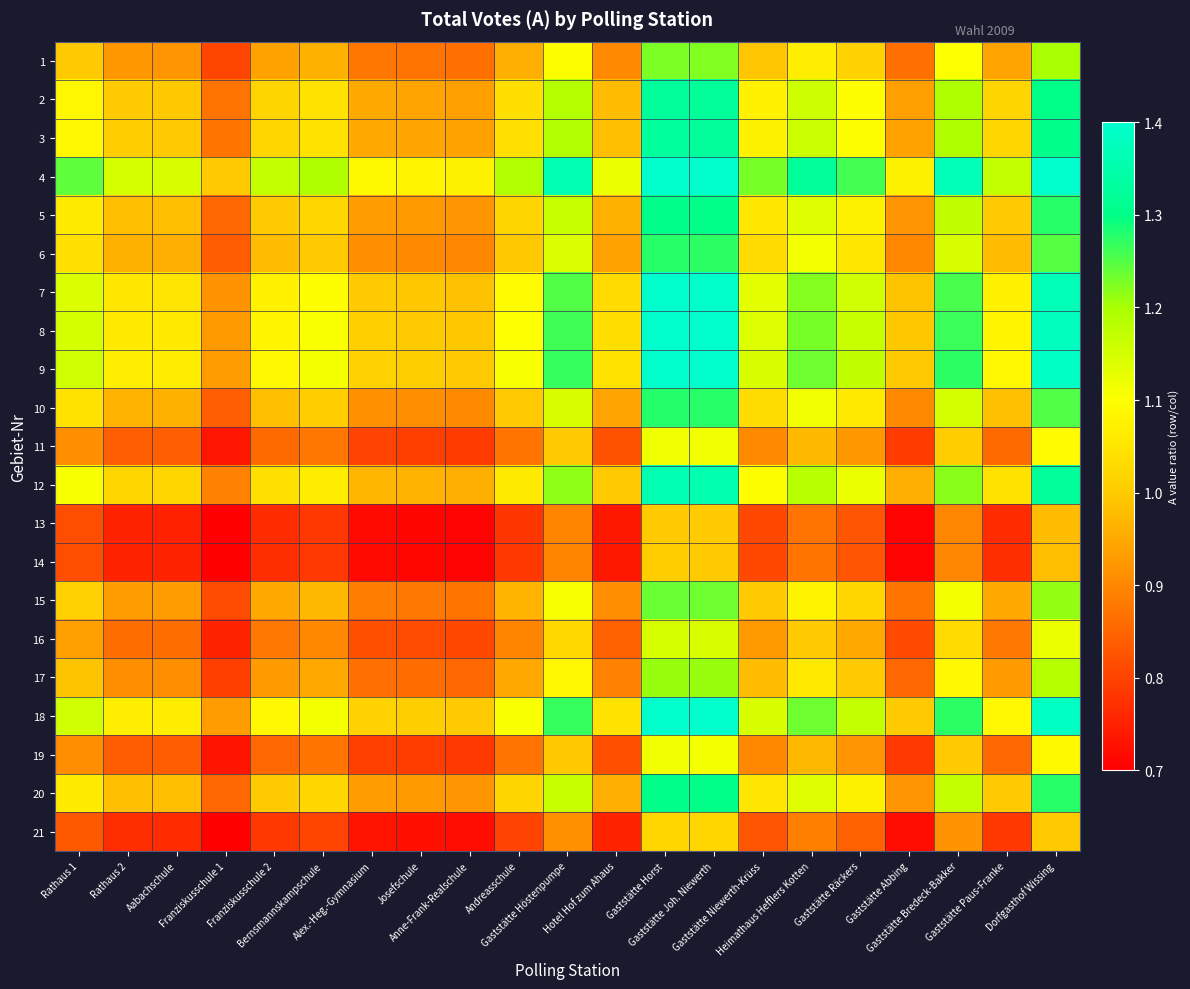

How many distinct data groups are displayed?

21